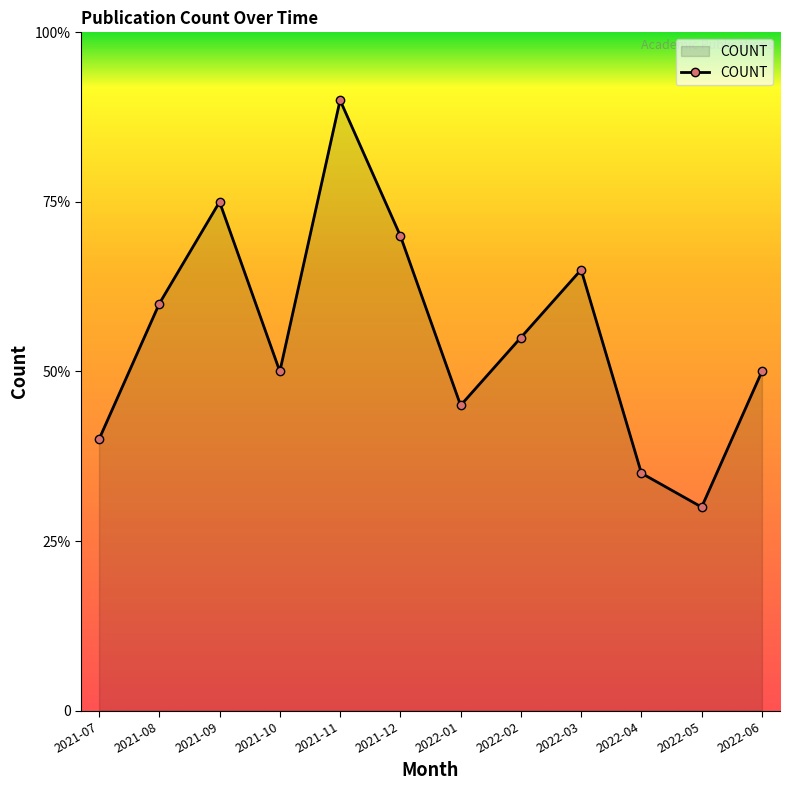

Does the chart have visible grid lines?

No